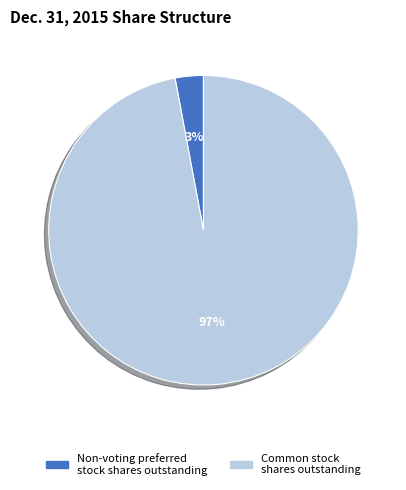

The Non-voting preferred stock shares outstanding slice represents 12% of the pie. True or false?

False